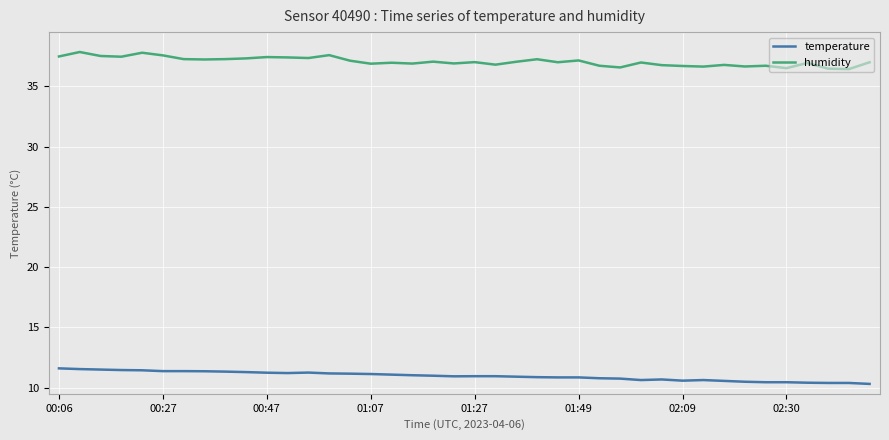

Rank the series by their maximum value, from lowest to highest.

temperature, humidity